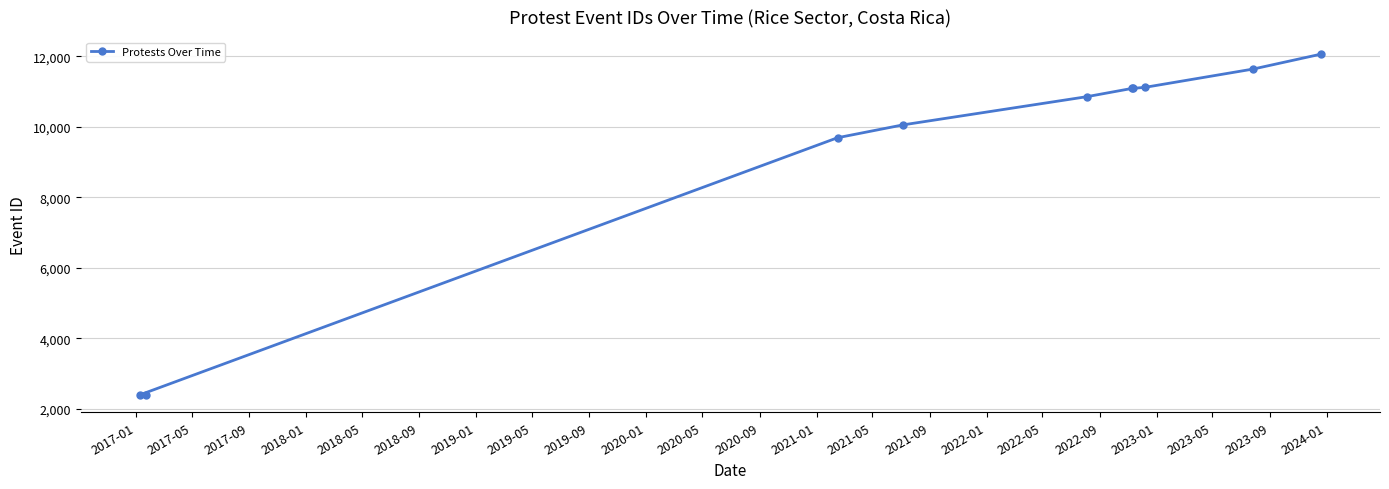

What is the greatest value displayed?

12058